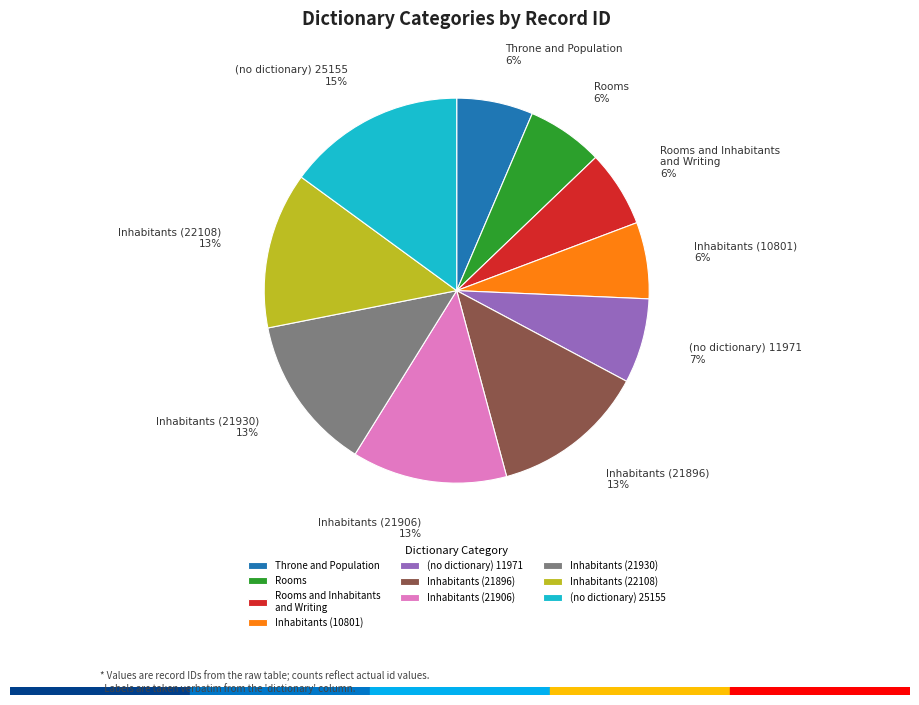

To the nearest percent, what percentage of the pie is Throne and Population?

6%